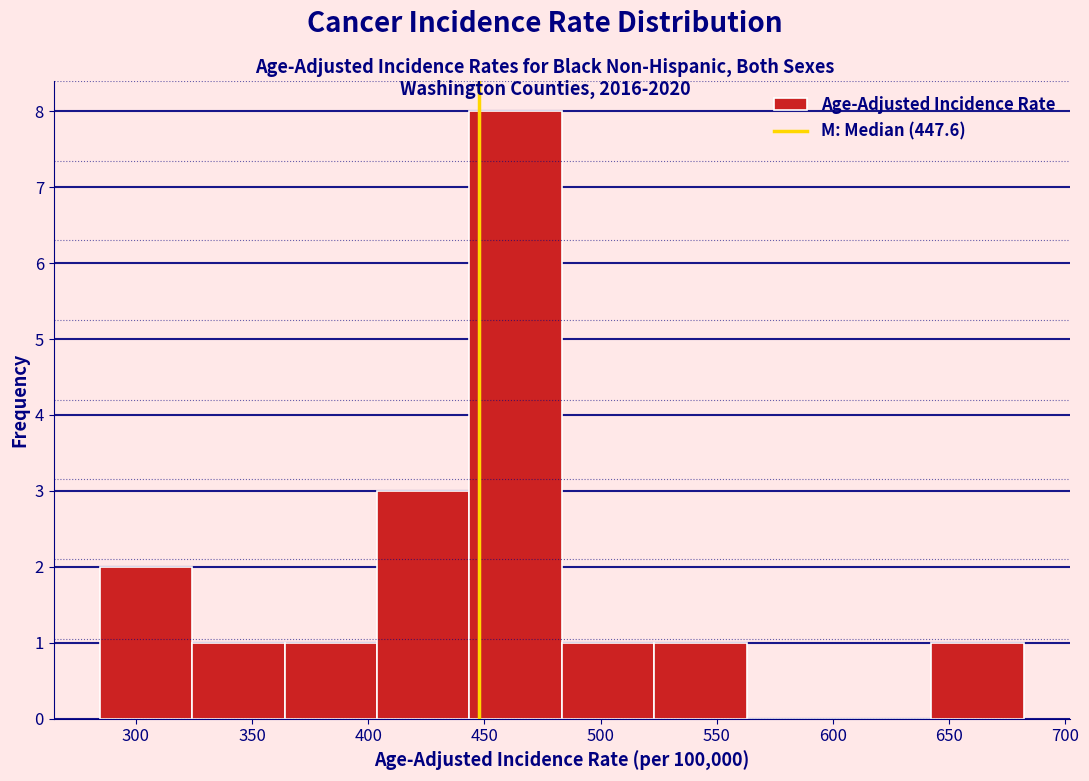

Which range on the x-axis has the tallest bar?

445 to 485